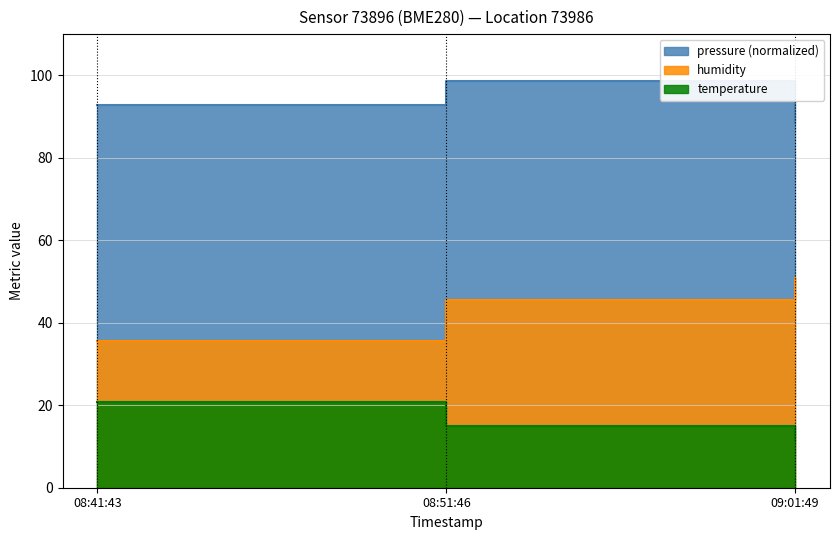

How many values in the humidity series exceed 45?

2